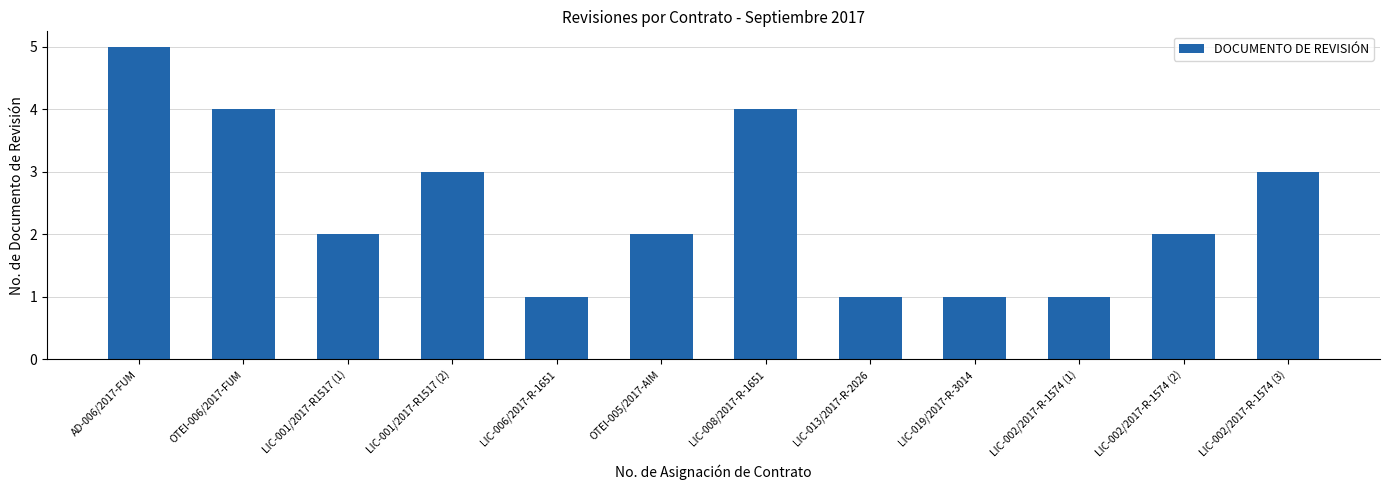

The value at LIC-002/2017-R-1574 (3) is 5. True or false?

False